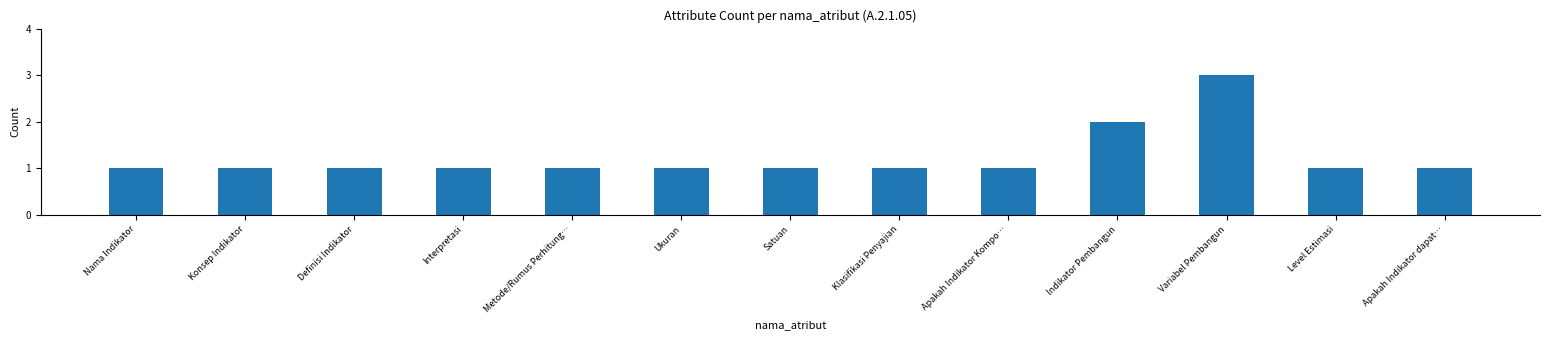

Reading right to left, list all the values displayed in this chart.

Apakah Indikator dapat…=1	Level Estimasi=1	Variabel Pembangun=3	Indikator Pembangun=2	Apakah Indikator Kompo…=1	Klasifikasi Penyajian=1	Satuan=1	Ukuran=1	Metode/Rumus Perhitung…=1	Interpretasi=1	Definisi Indikator=1	Konsep Indikator=1	Nama Indikator=1